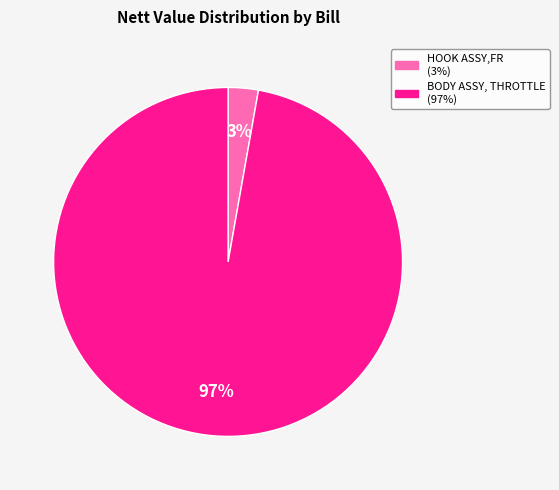

To the nearest percent, what is the difference between the largest and smallest slice percentages?

94%